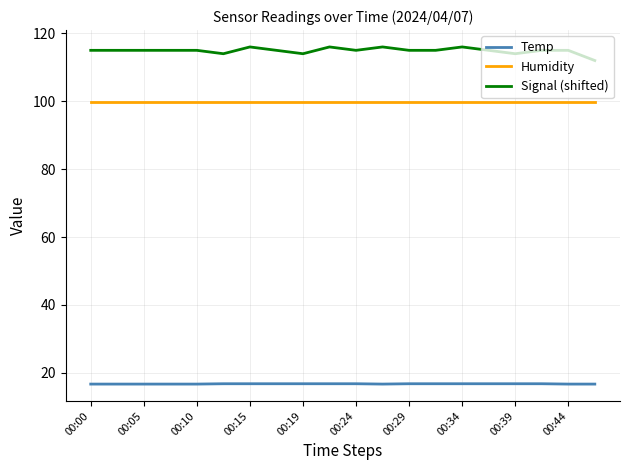

True or false: Humidity and Signal (shifted) cross at least once.

False